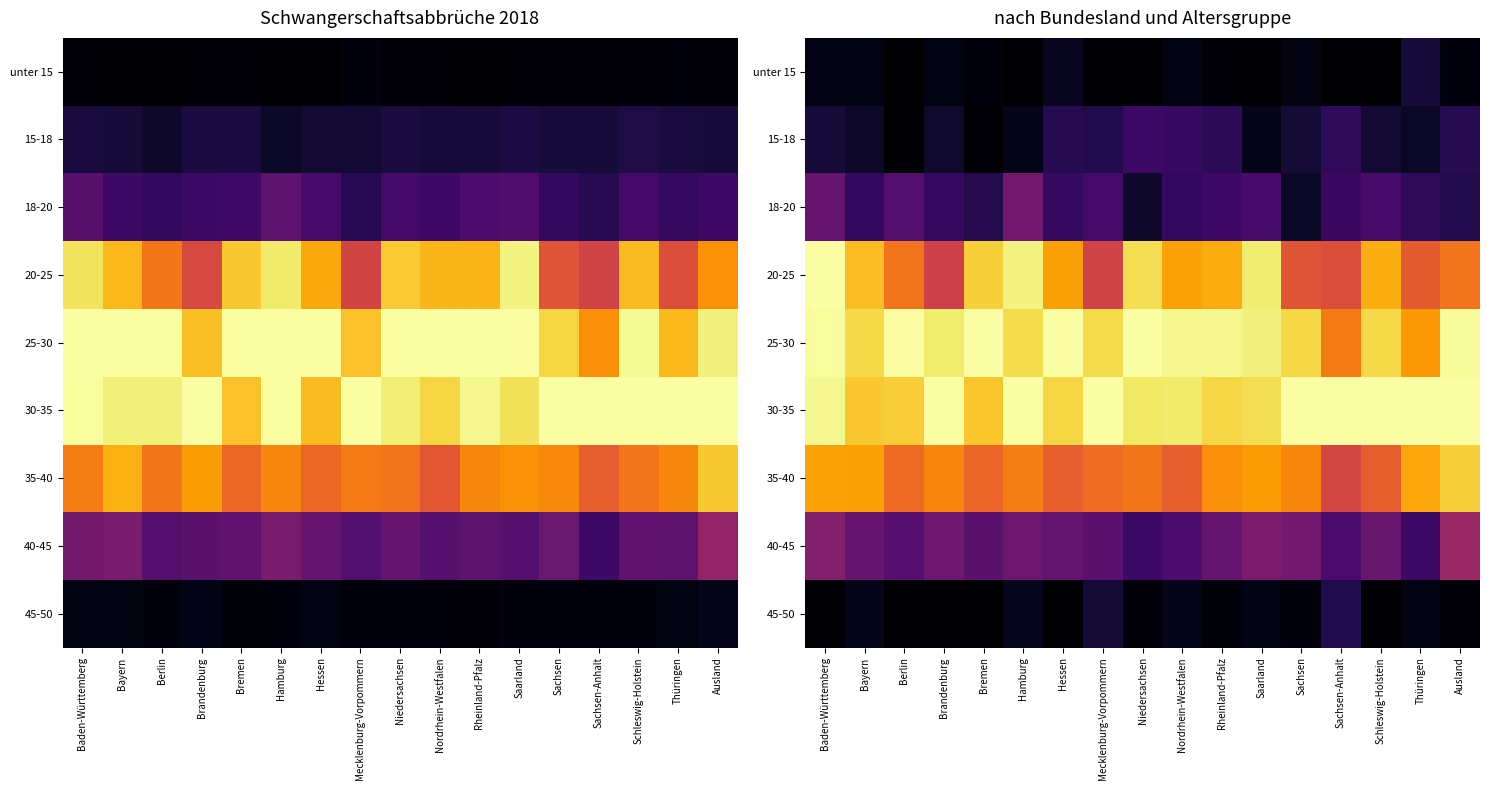

True or false: 45-50 has a value of 0.1 at Hamburg.

True